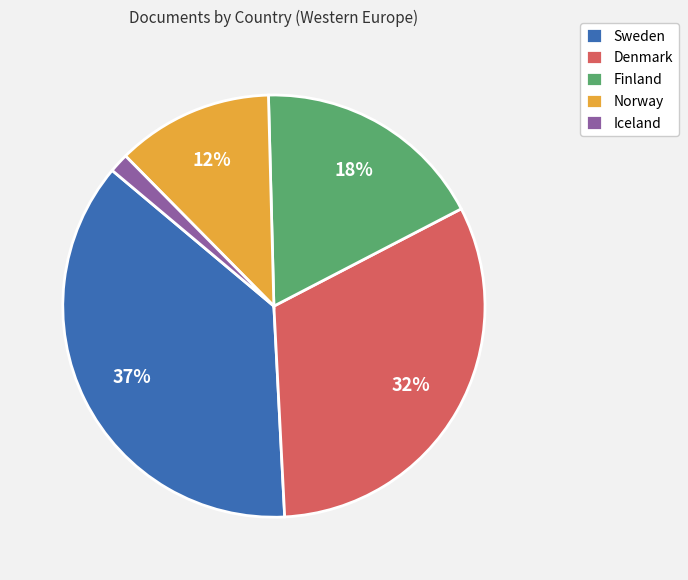

How many segments does this pie chart have?

5